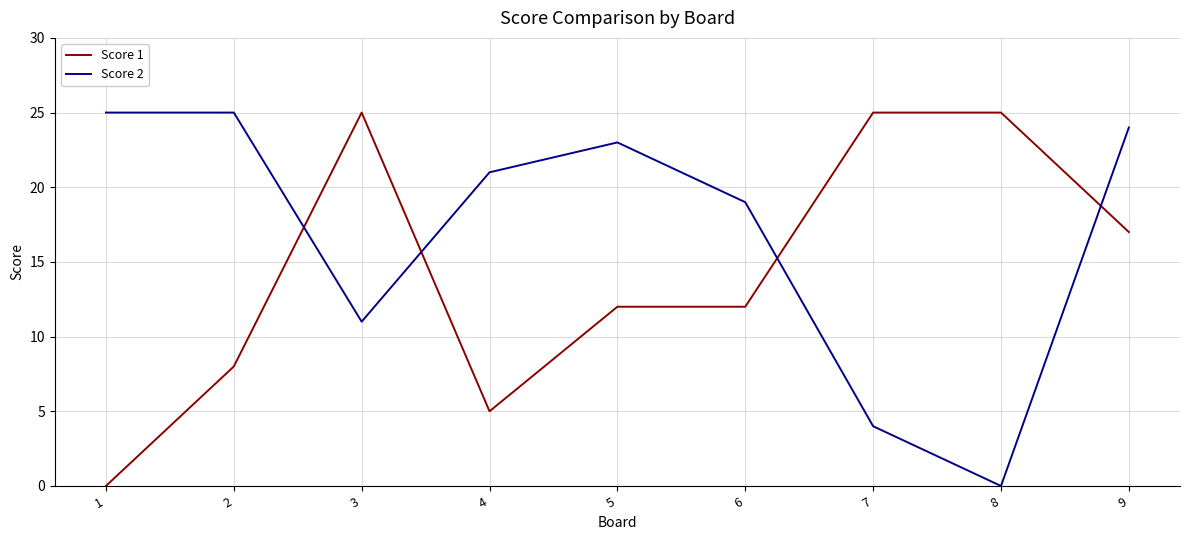

Reading left to right, what are all the values shown in this chart?

Score 1: 1=0	2=8	3=25	4=5	5=12	6=12	7=25	8=25	9=17
Score 2: 1=25	2=25	3=11	4=21	5=23	6=19	7=4	8=0	9=24